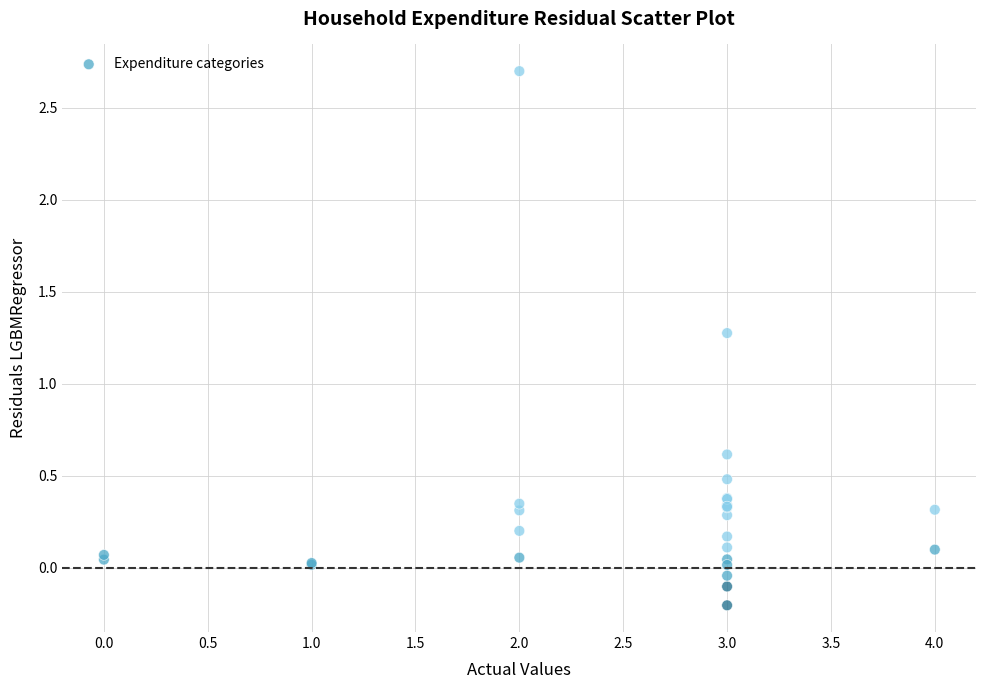

What Y value in the scatter plot is closest to 1?

1.3